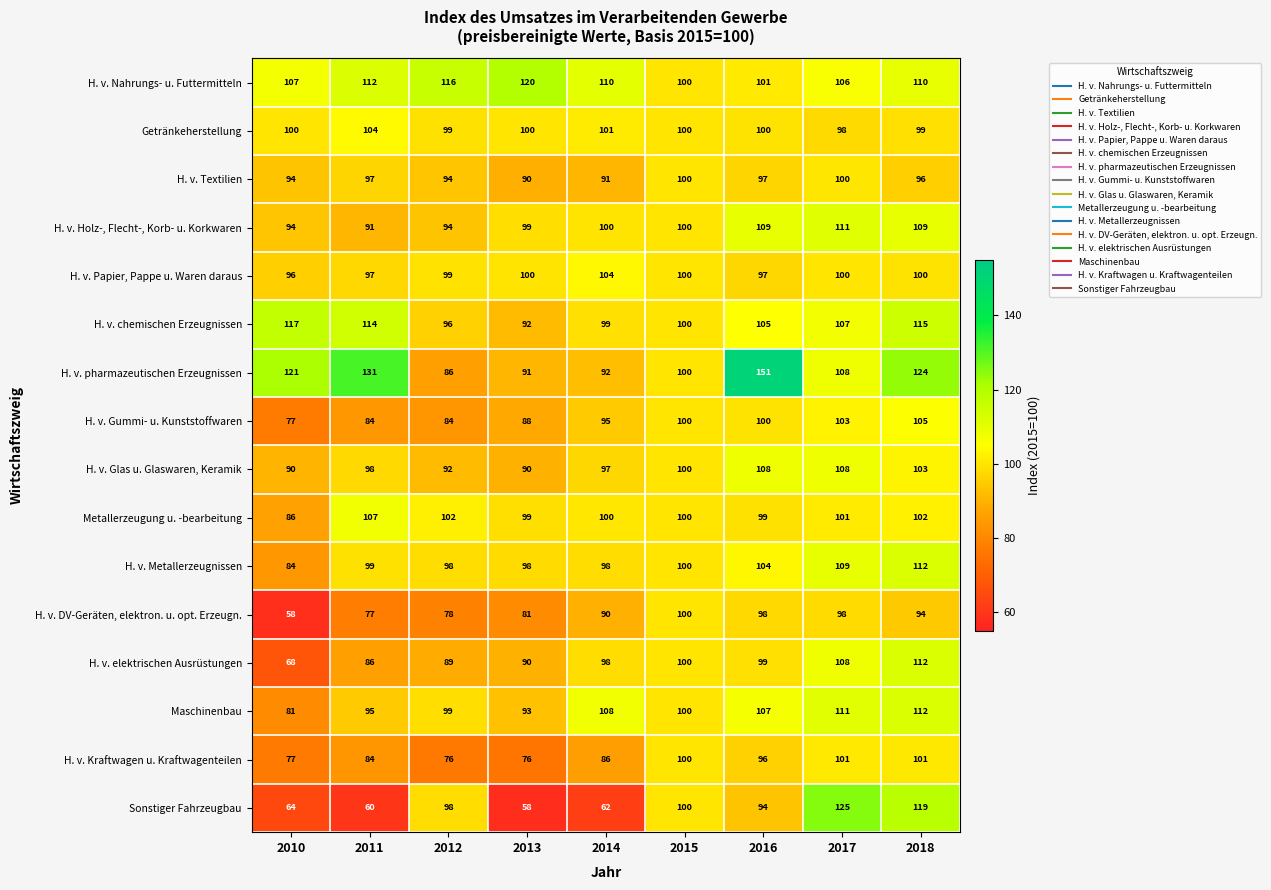

Between 2015 and 2016, which series saw the biggest shift?

H. v. pharmazeutischen Erzeugnissen